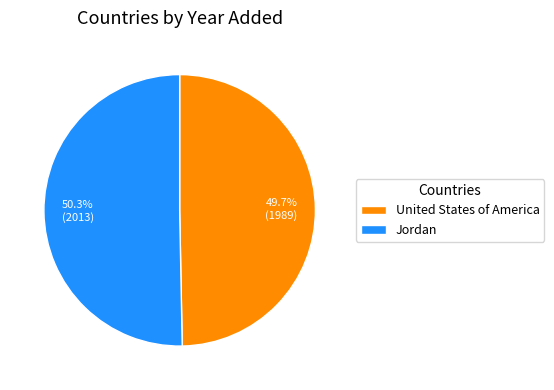

Which slice is the largest?

Jordan